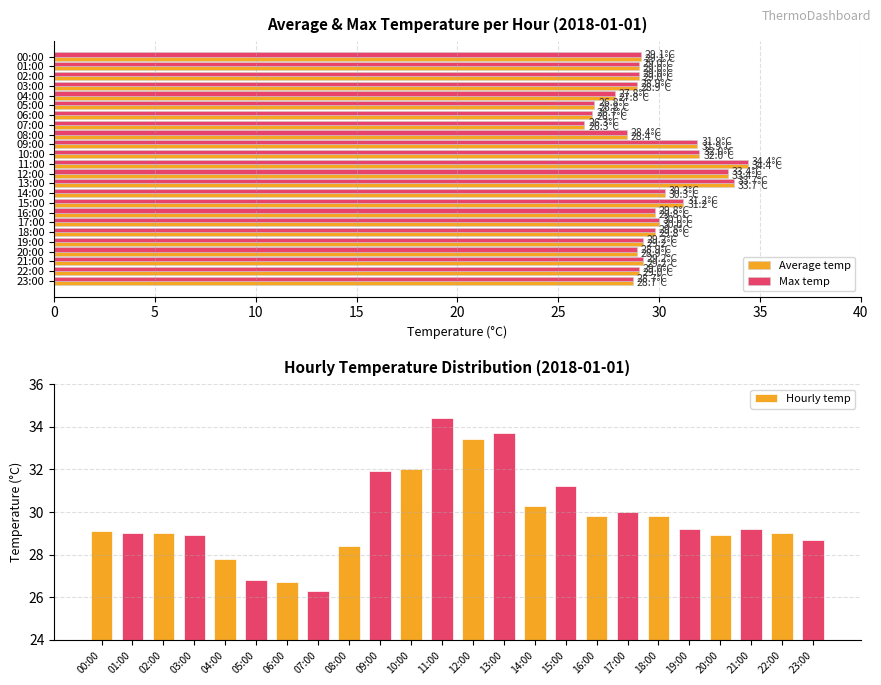

Which series has the widest spread of values?

Average temp